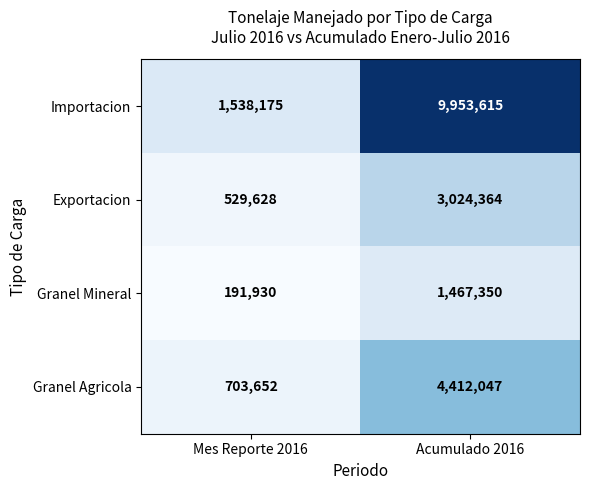

What is the total value across all series at Mes Reporte 2016?

2963385